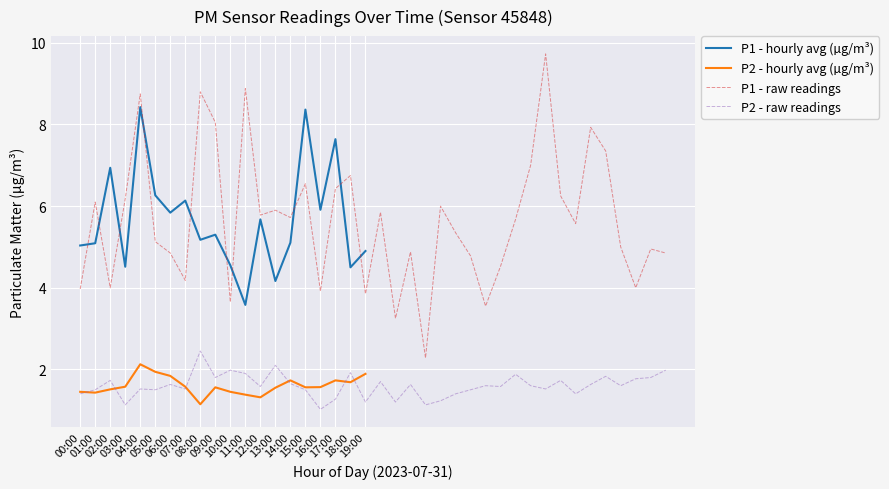

True or false: P1 - hourly avg (µg/m³) and P2 - hourly avg (µg/m³) intersect in this chart.

False